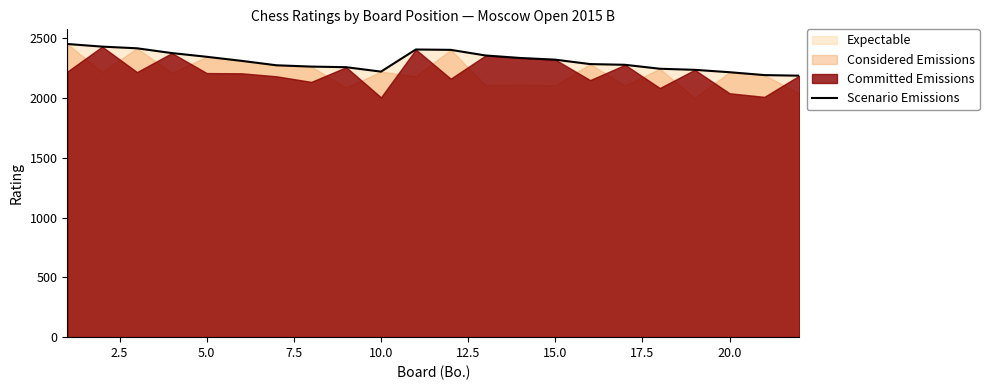

What is the average value?

2308